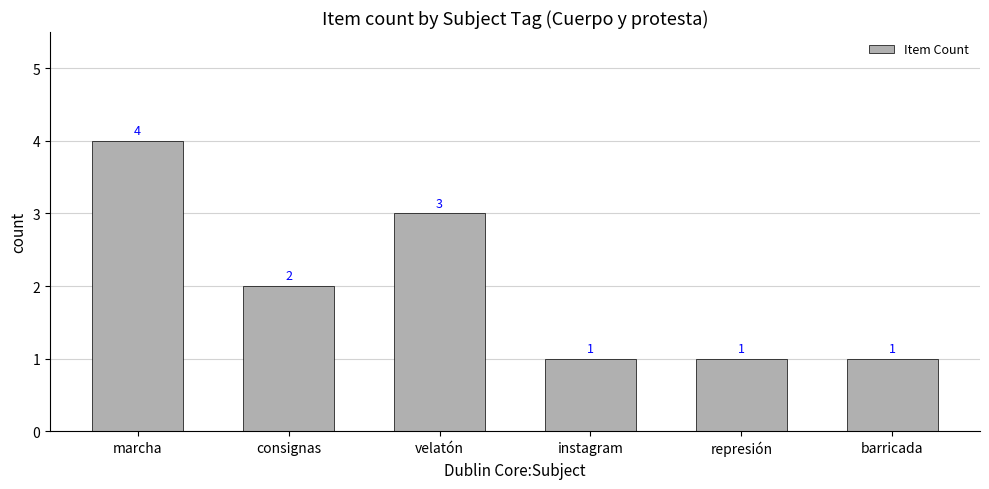

Reading right to left, what are all the values shown in this chart?

1	1	1	3	2	4